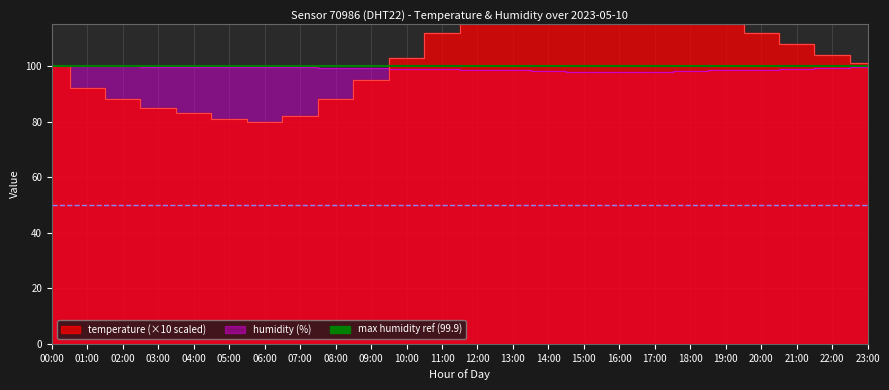

The max humidity (99.9%) series shows 99.9 at 01:00. True or false?

True